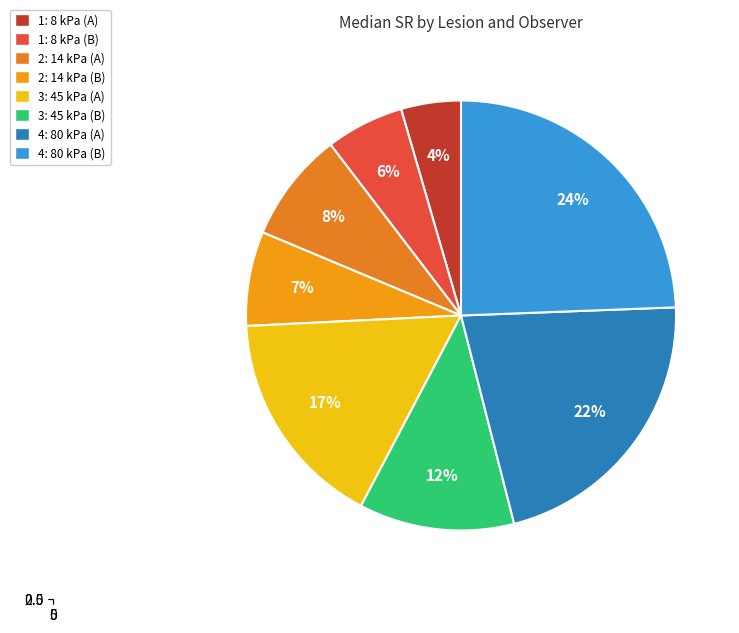

True or false: 5 accounts for 18% of the total.

False